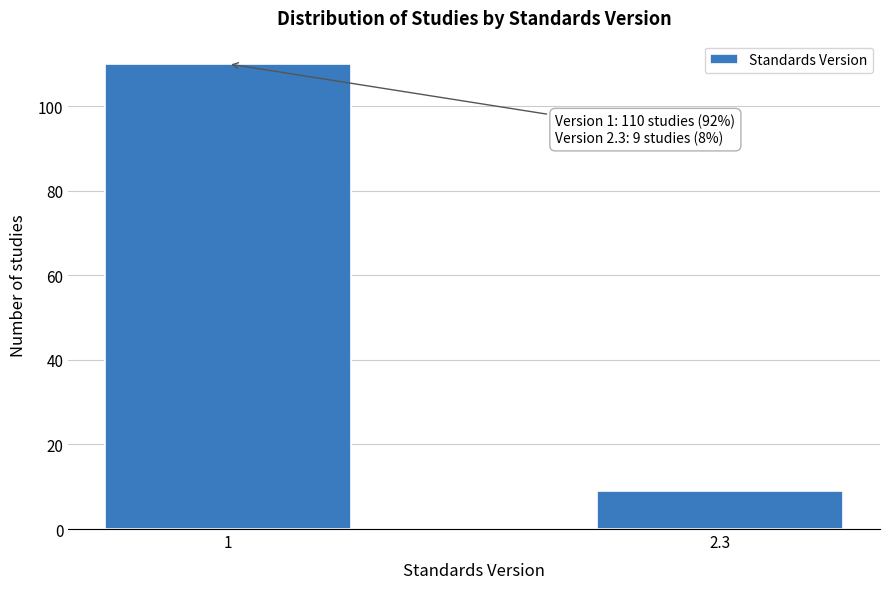

Reading left to right, transcribe all the data shown in this chart.

110	9